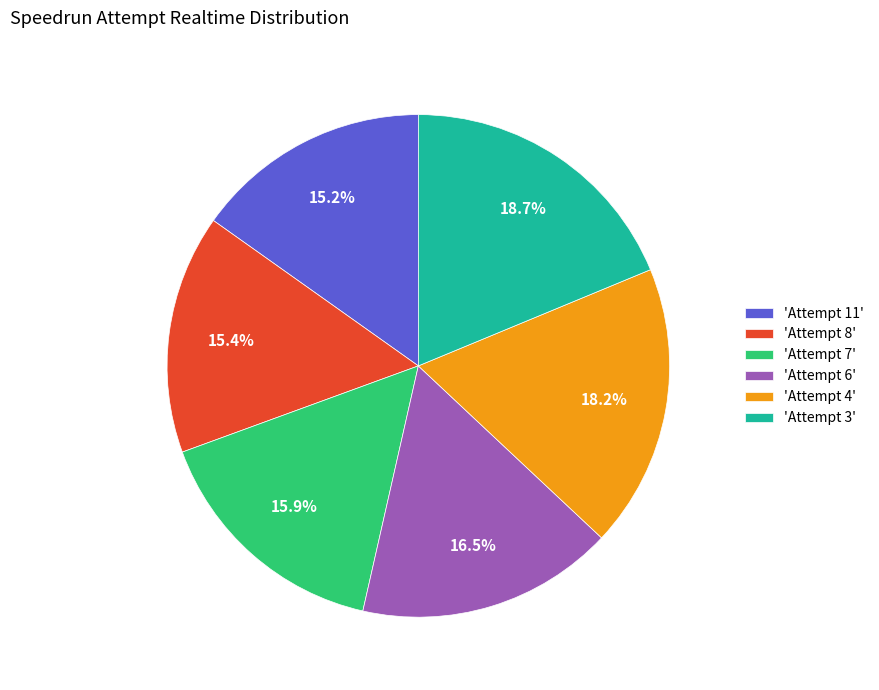

Between 'Attempt 3' and 'Attempt 7', which is larger?

'Attempt 3'